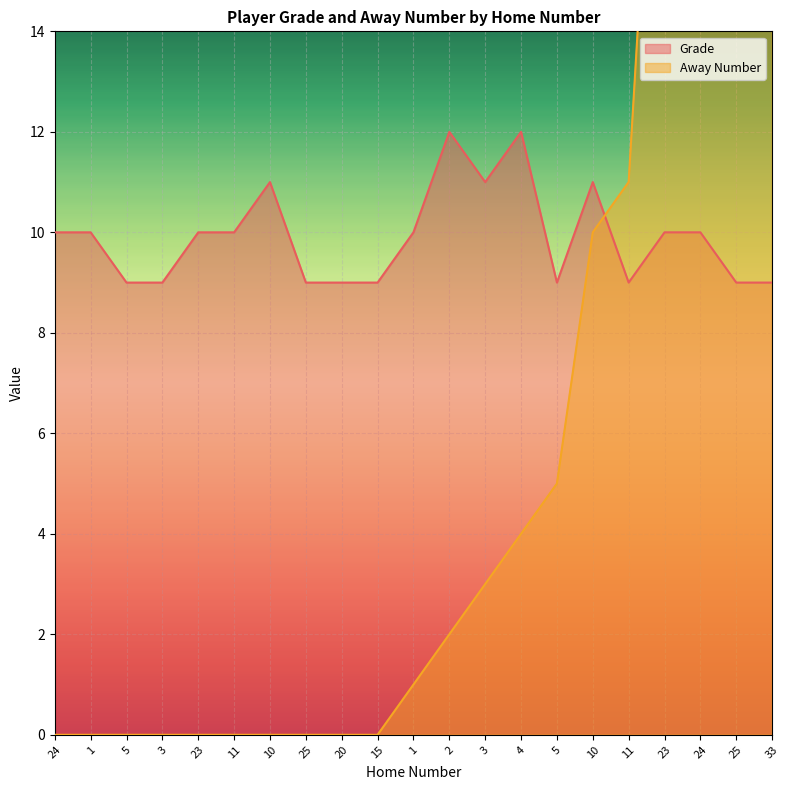

At which category is the sum across all series the highest?

33